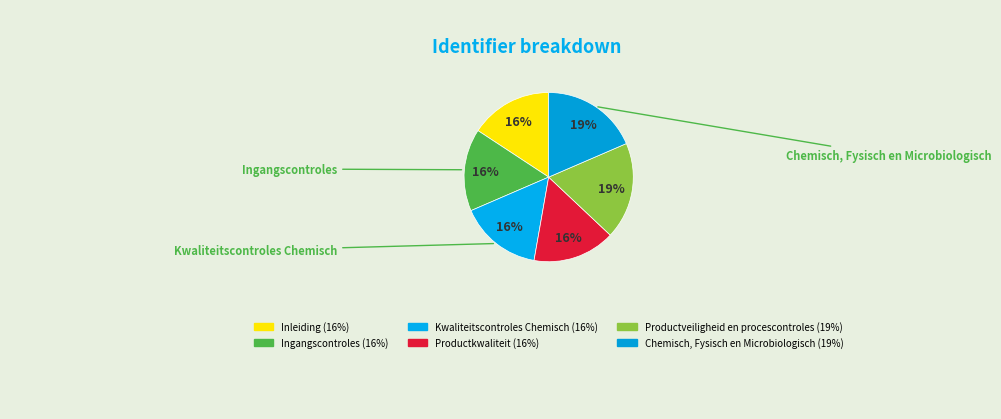

To the nearest percent, what portion does Chemisch, Fysisch en Microbiologisch represent?

19%